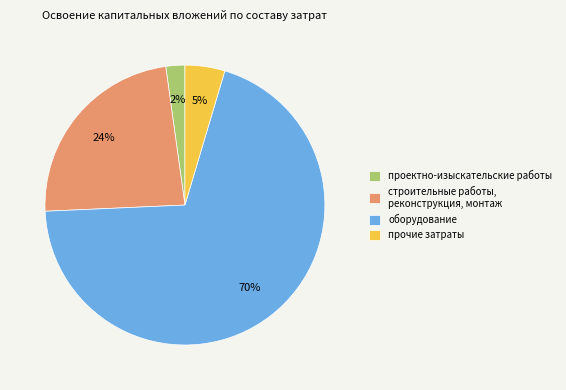

To the nearest percent, what portion does строительные работы, реконструкция, монтаж represent?

24%